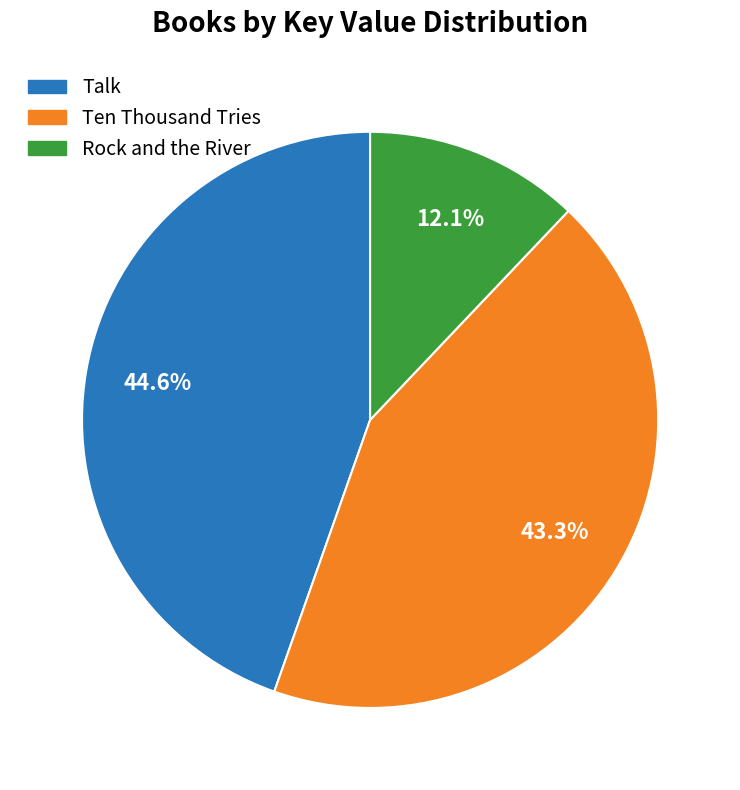

To the nearest percent, what portion does Rock and the River represent?

12%